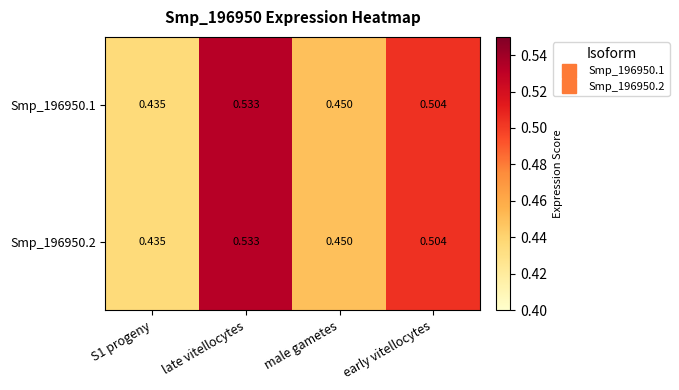

At which category is the sum across all series the highest?

late vitellocytes